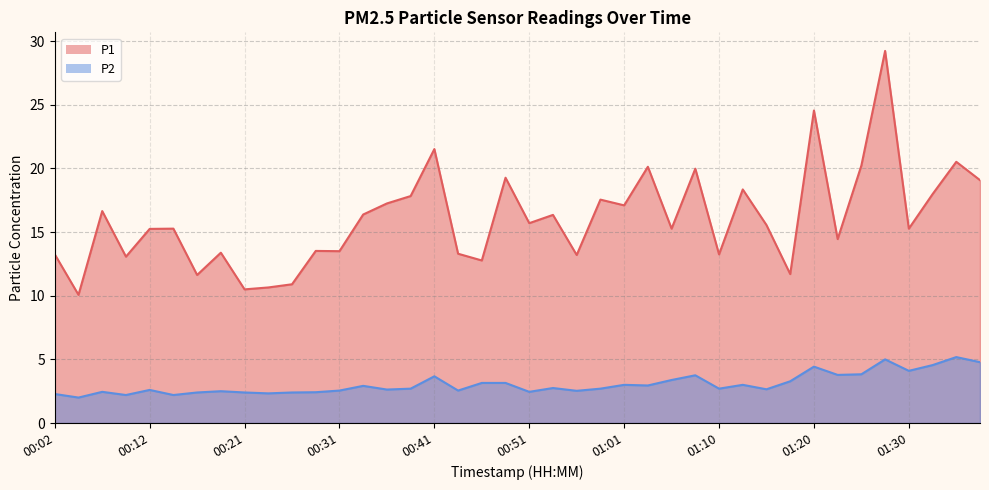

At which label does P1 first exceed 15?

00:07